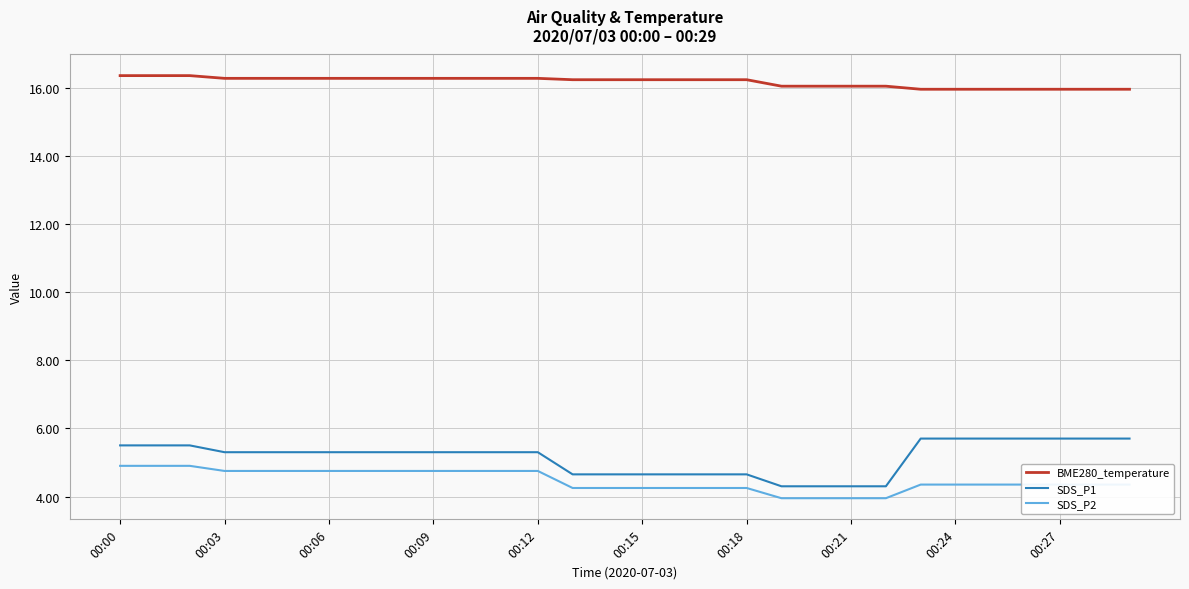

What is the greatest value displayed?

16.4